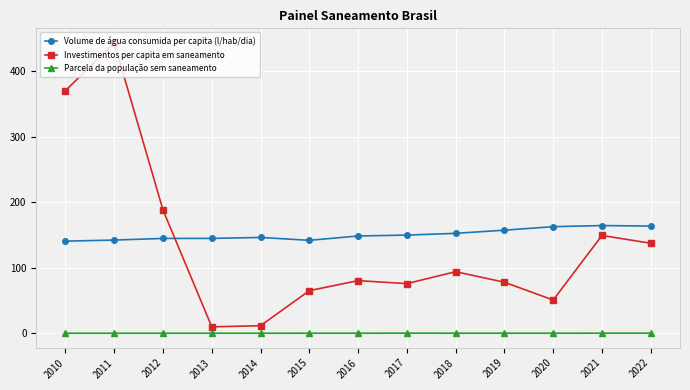

What is the greatest value displayed?

443.3